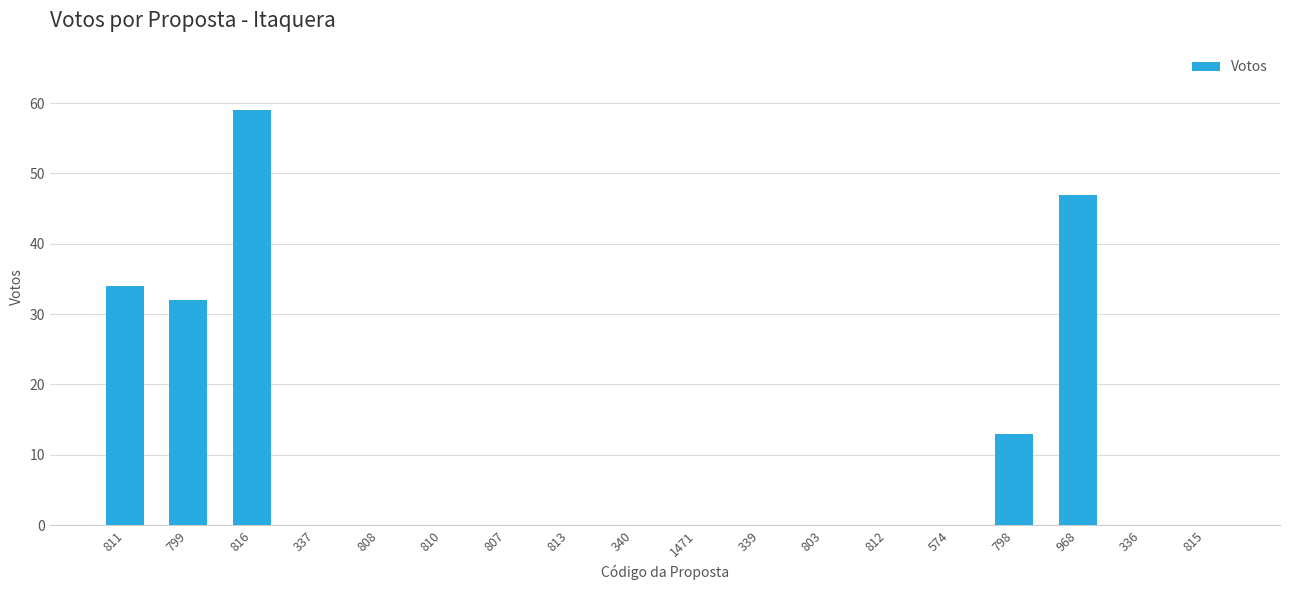

Count the number of data series in this chart.

1